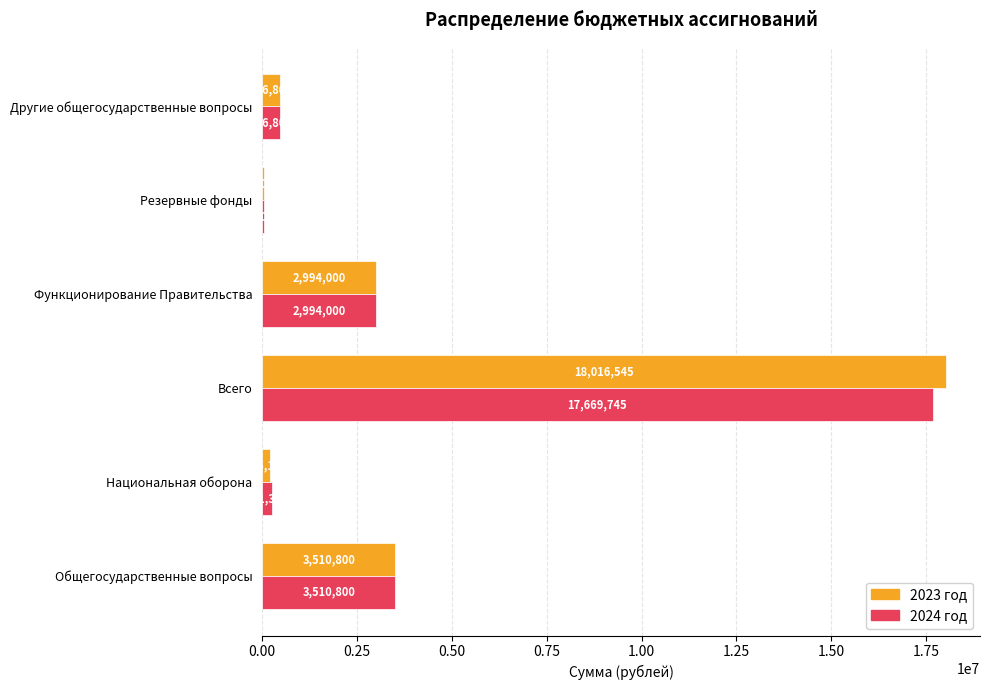

Between Всего and Другие общегосударственные вопросы, which series saw the biggest shift?

2023 год